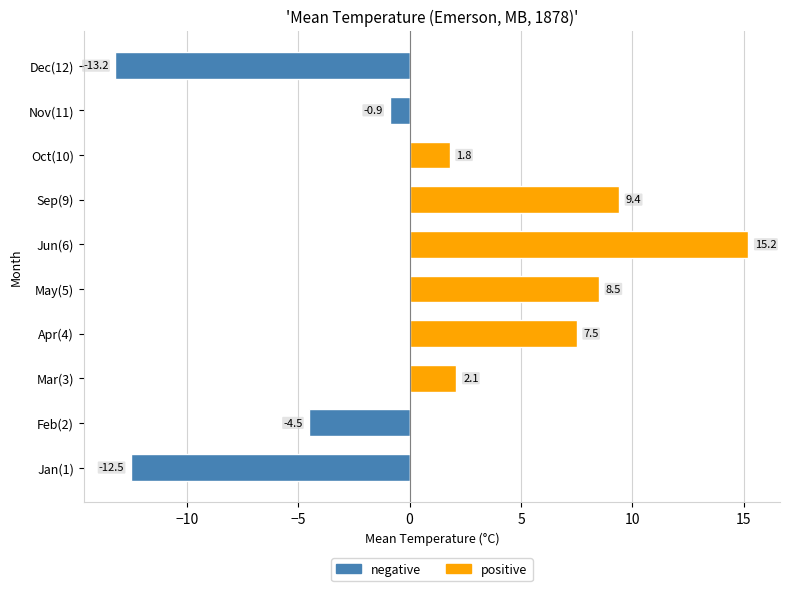

What is the sum of all positive values?

44.5